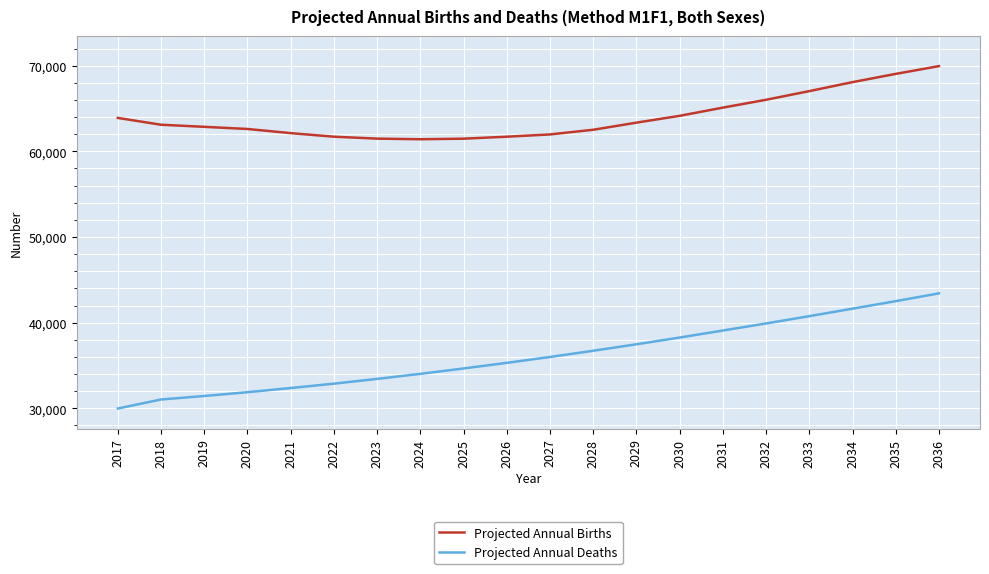

Is this an area chart (filled region under the line)?

No